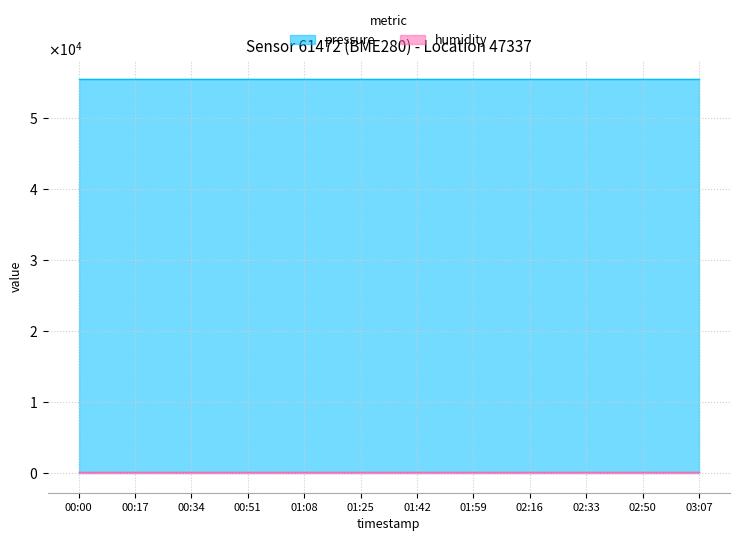

Which series changed the most between 01:08 and 03:07?

pressure